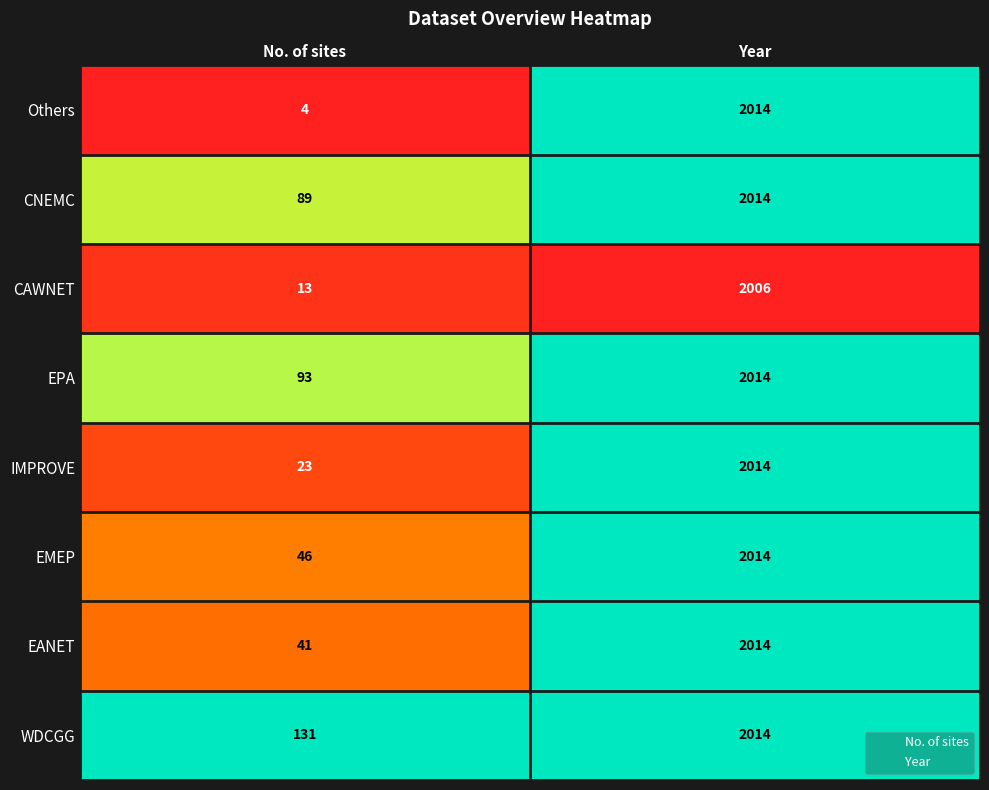

What are all the series names shown in the legend?

No. of sites, Year